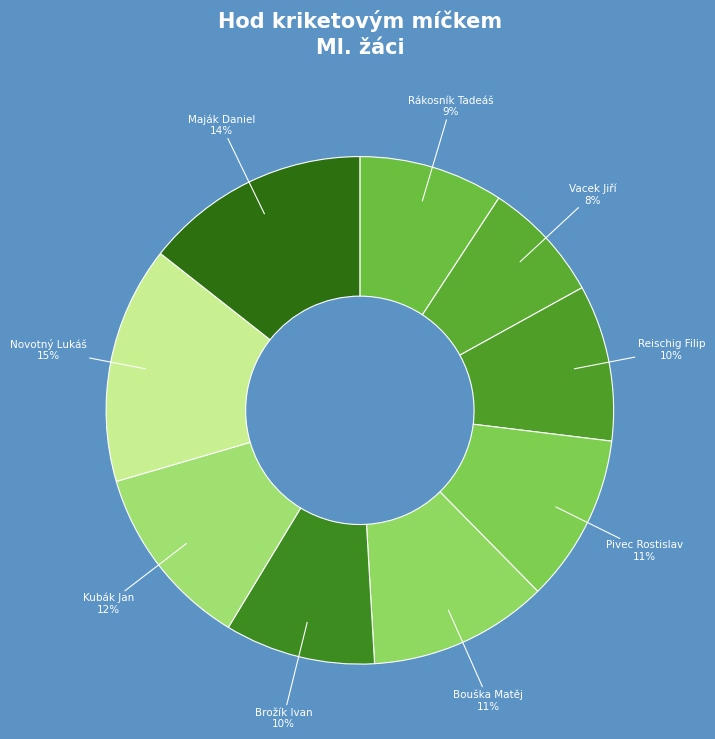

Count the number of slices in the pie.

9